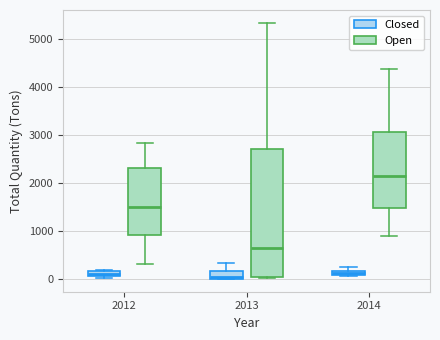

Where is the upper edge of the box for 2014 (Open) on the y-axis? The values are not printed on the chart, so give them approximately, as read against the axis.

3100